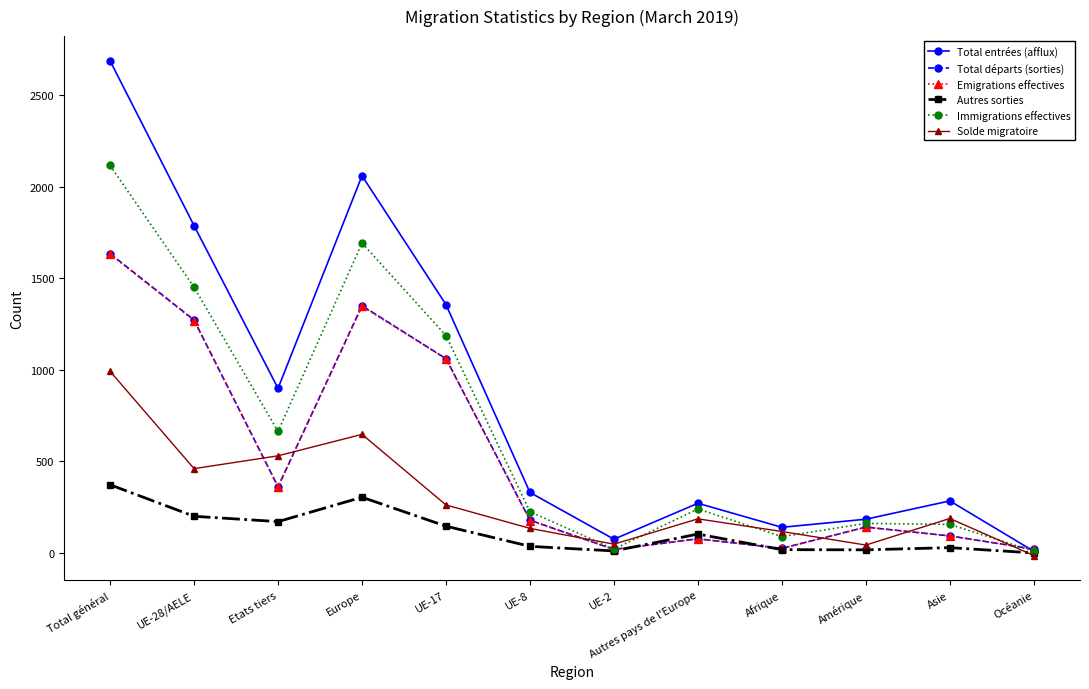

How many categories are shown in the chart?

12